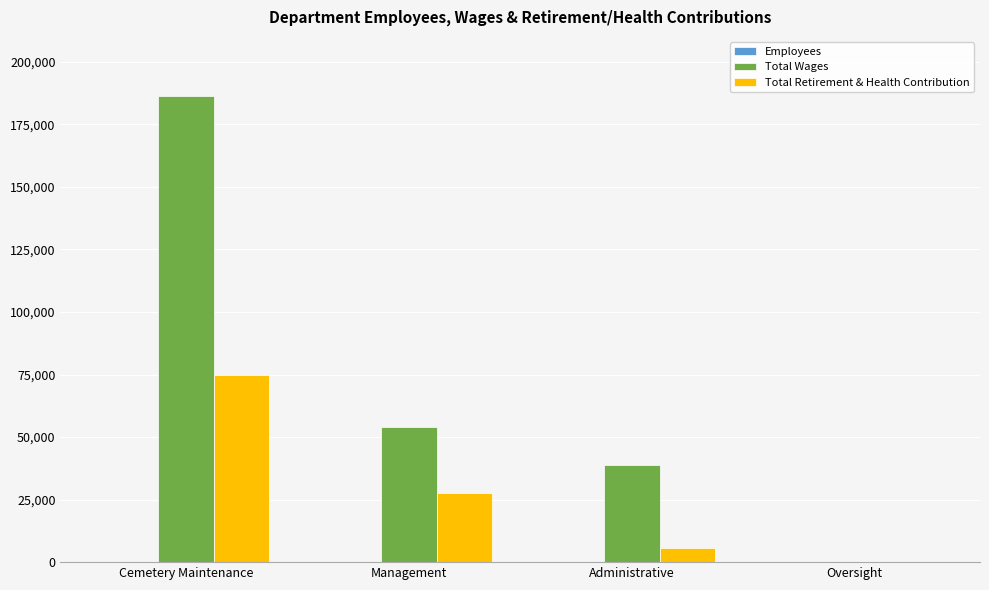

Between Cemetery Maintenance and Oversight, which series saw the biggest shift?

Total Wages